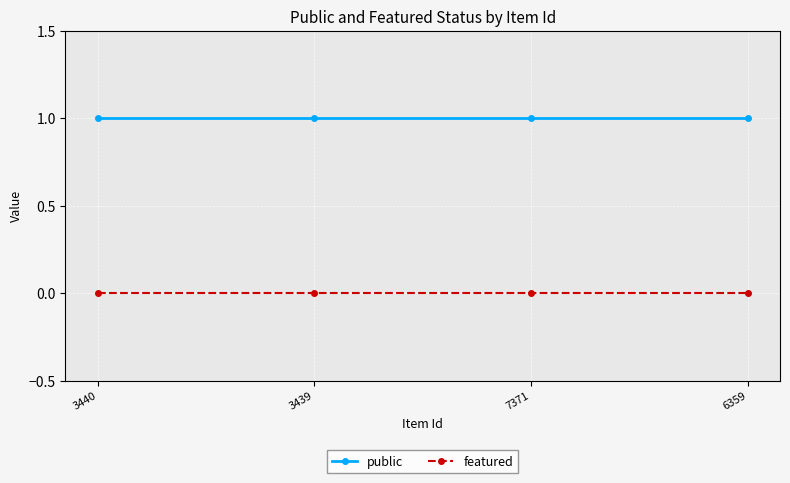

True or false: featured and public intersect in this chart.

False